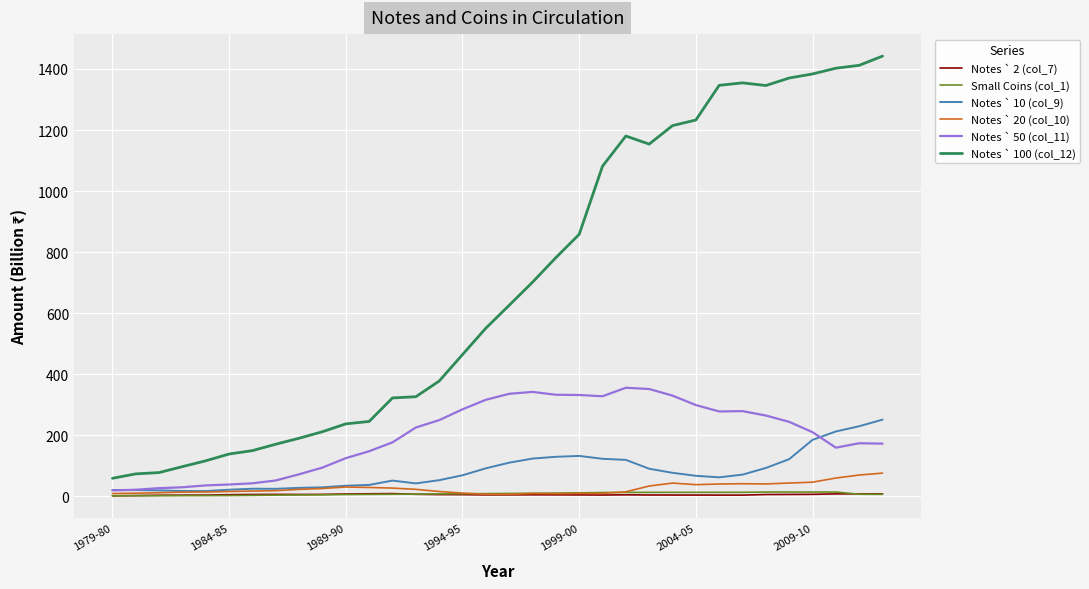

Which series has the largest range (max minus min)?

Notes ` 100 (col_12)